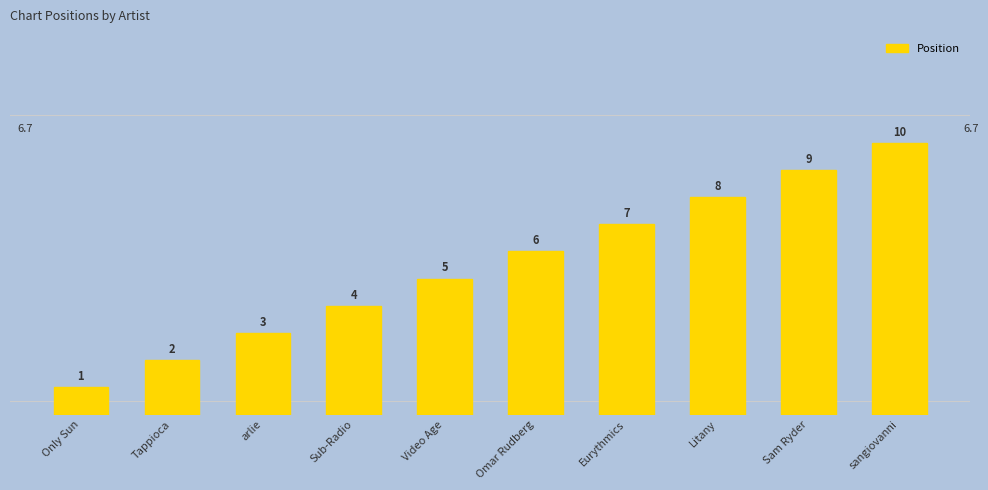

How many categories are shown in the chart?

10